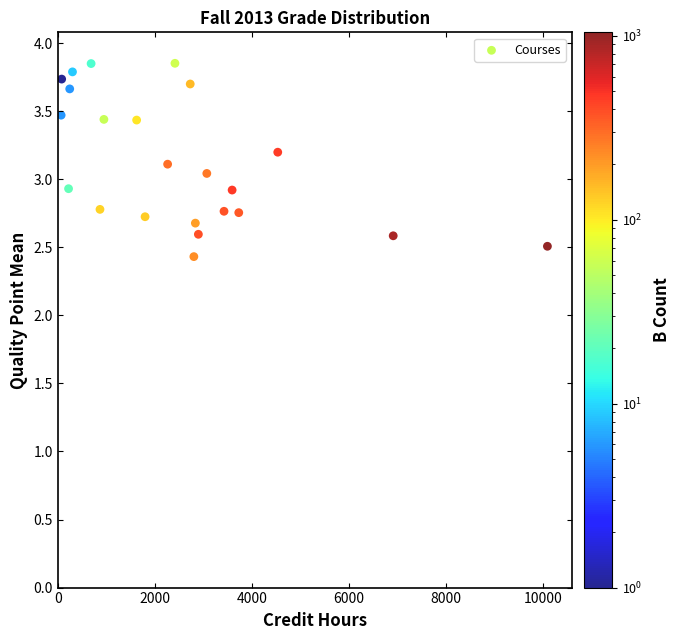

What is the range of X values (max minus min)?

10037.0